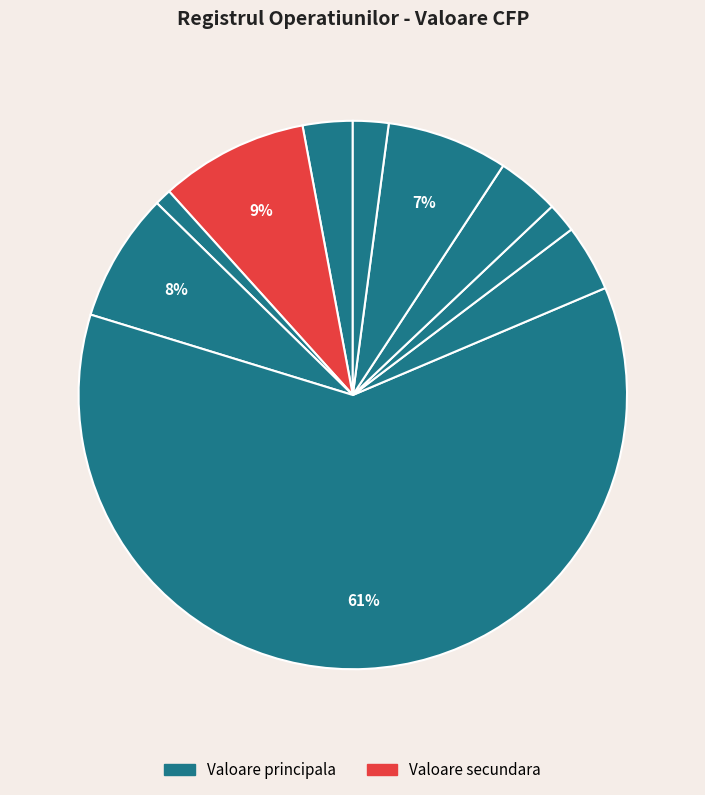

How many segments does this pie chart have?

10